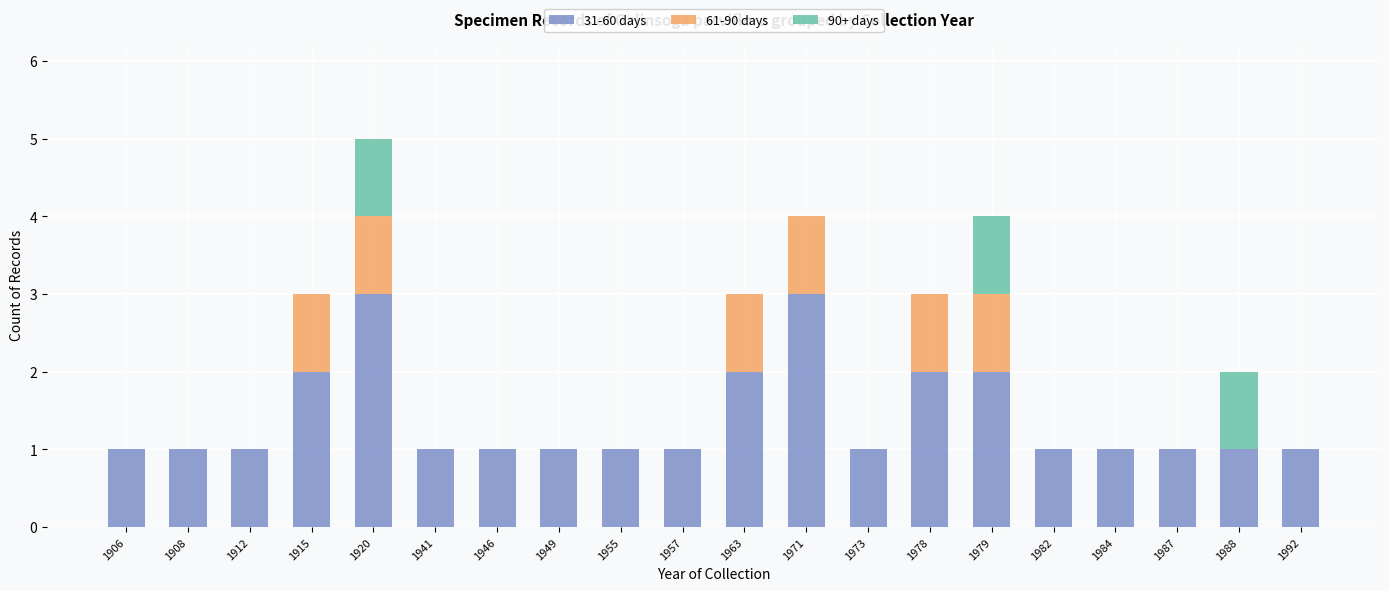

At which category is the sum across all series the highest?

1920